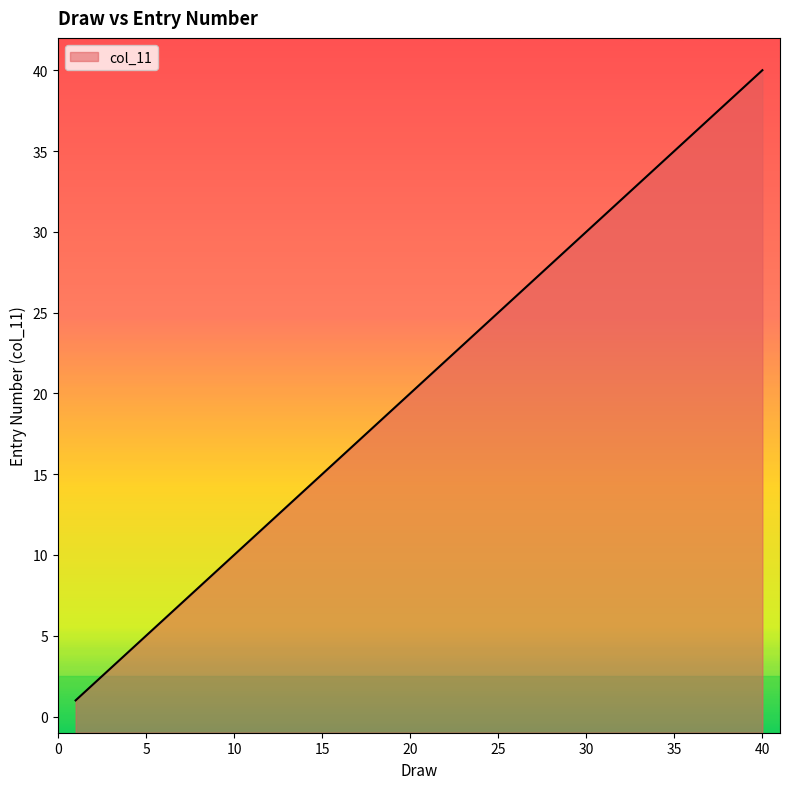

Is it true that the value at 6 is 6?

True